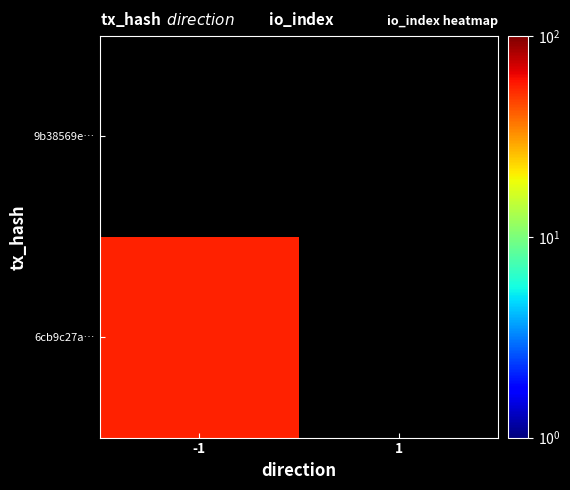

Which series has the largest total across all categories?

6cb9c27af9f06b07dbb266db91a3b2b9e3dc656